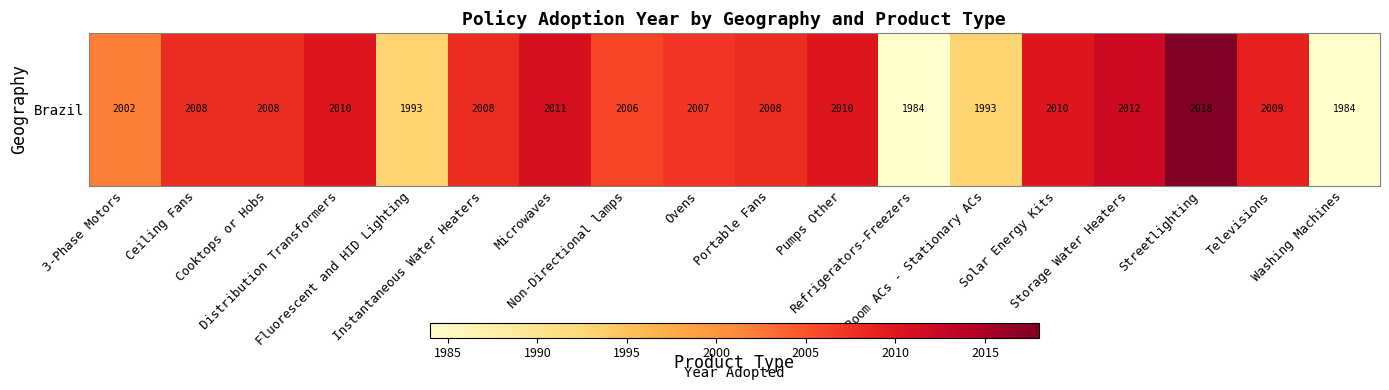

At which label does the data first exceed 2008?

Distribution Transformers